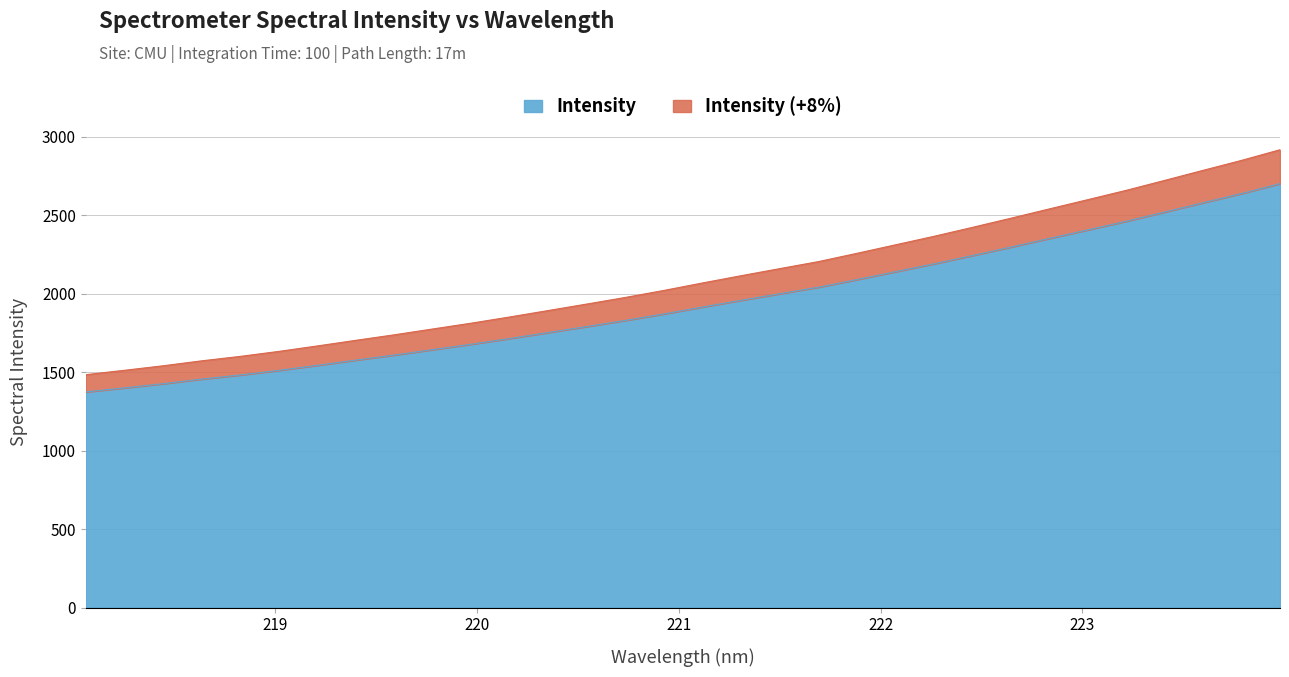

What is the maximum value for Intensity?

2700.7